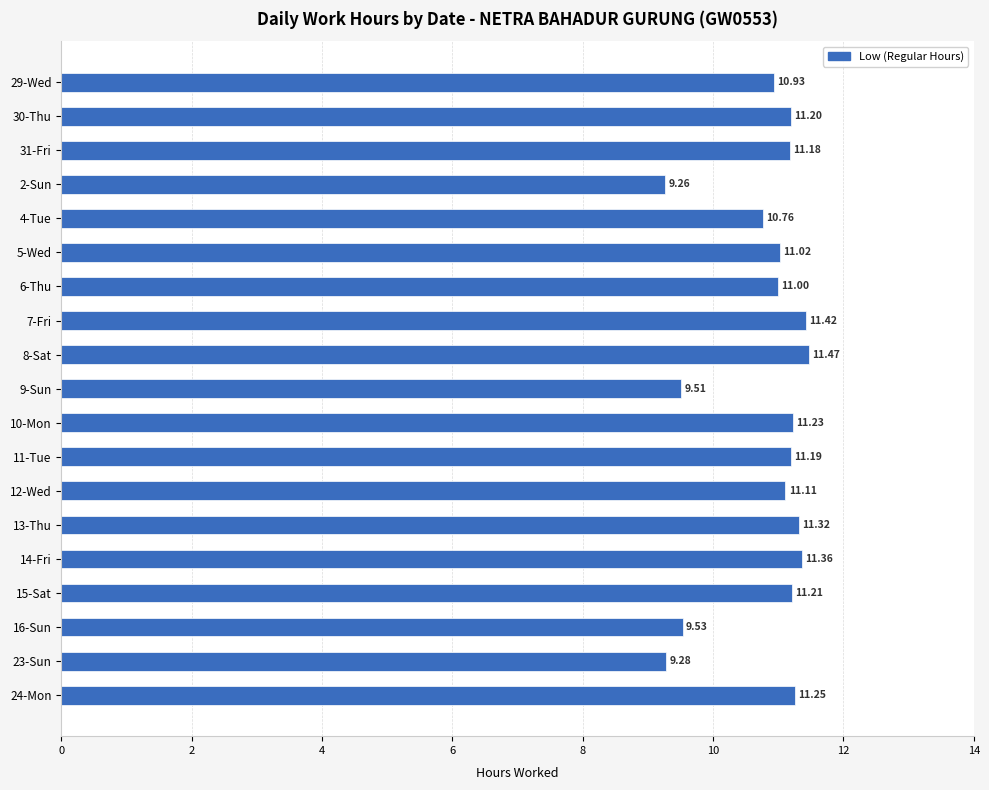

Rank the categories by value from highest to lowest.

8-Sat, 7-Fri, 14-Fri, 13-Thu, 24-Mon, 10-Mon, 15-Sat, 30-Thu, 11-Tue, 31-Fri, 12-Wed, 5-Wed, 6-Thu, 29-Wed, 4-Tue, 16-Sun, 9-Sun, 23-Sun, 2-Sun